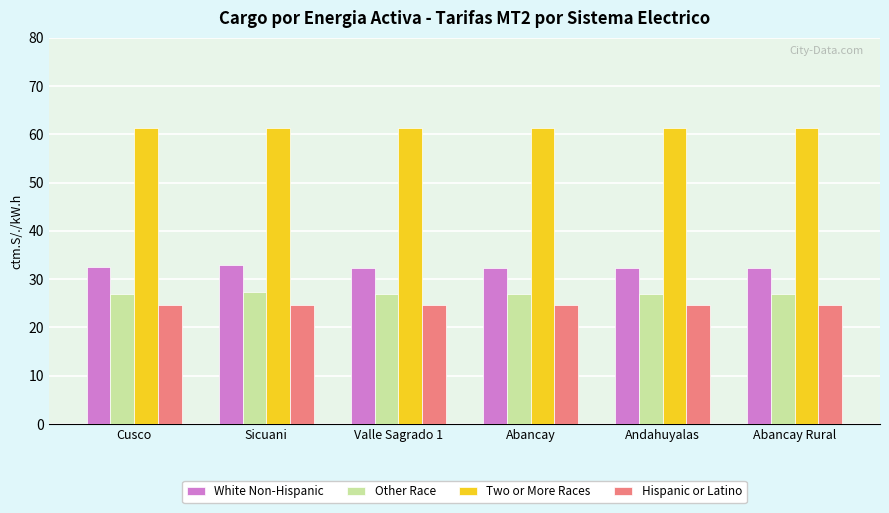

What is the maximum value for Two or More Races?

61.3